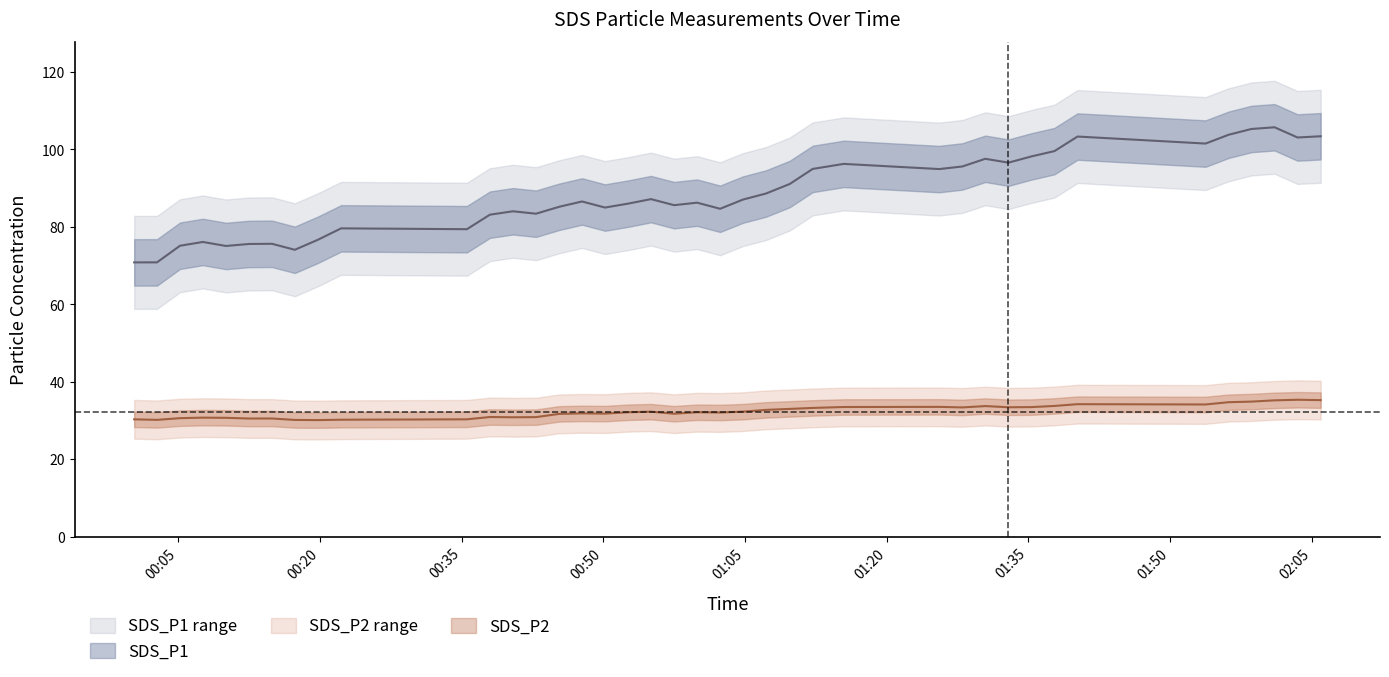

True or false: SDS_P2 and SDS_P1 intersect in this chart.

False